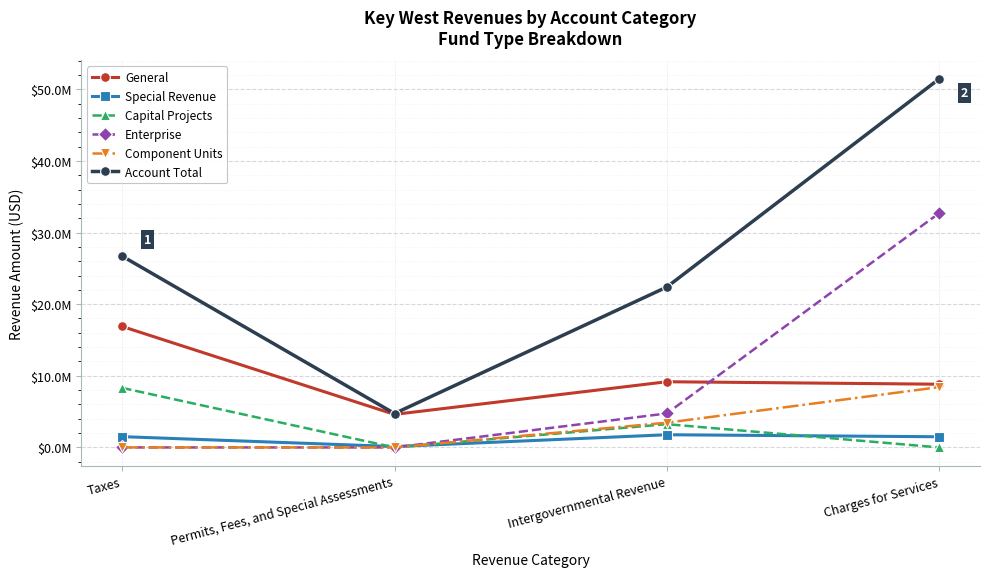

List the series in order of their peak value, highest first.

Account Total, Enterprise, General, Component Units, Capital Projects, Special Revenue